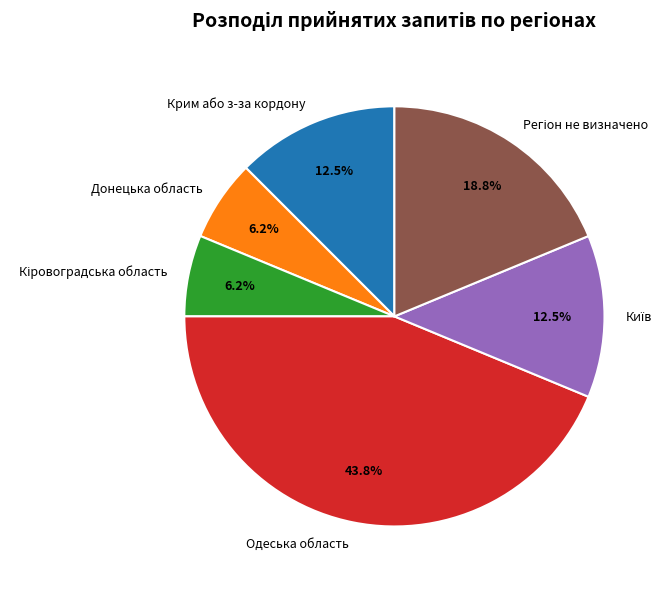

Which slice is the largest?

Одеська область